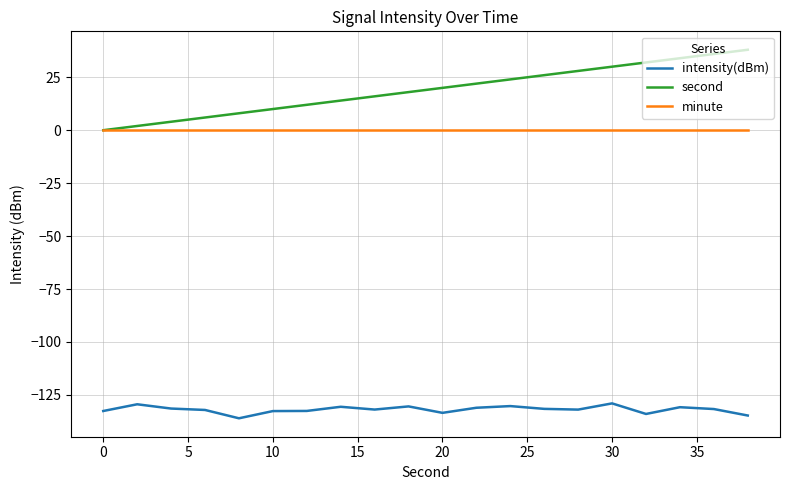

What is the minimum value shown in the chart?

-136.1